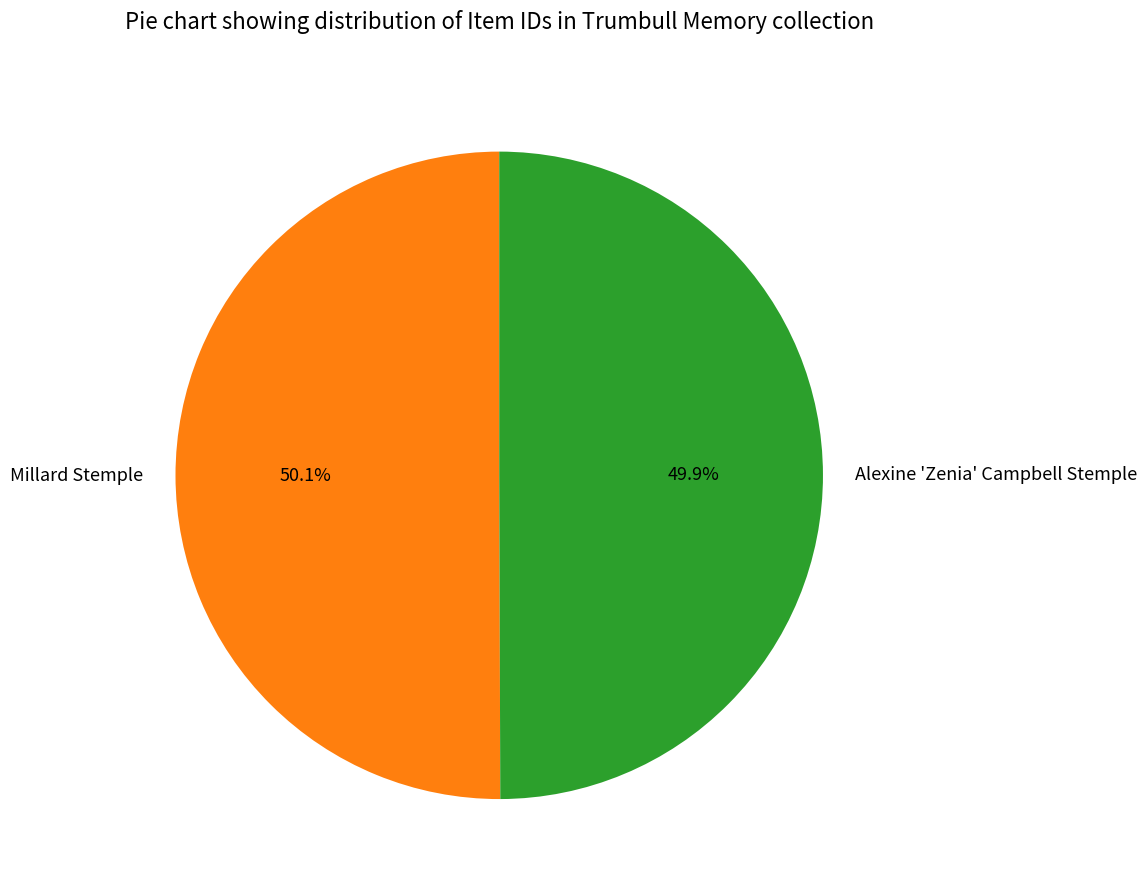

The Millard Stemple slice represents 50% of the pie. True or false?

True